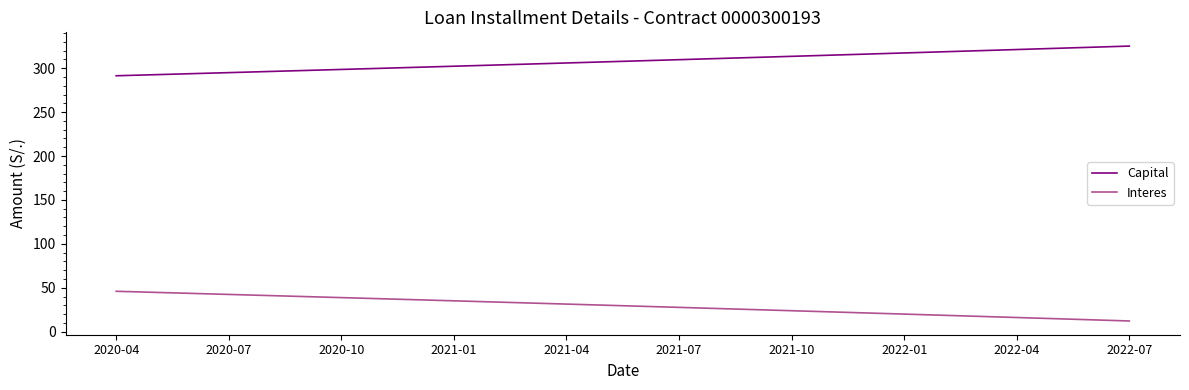

True or false: Capital and Interes intersect in this chart.

False